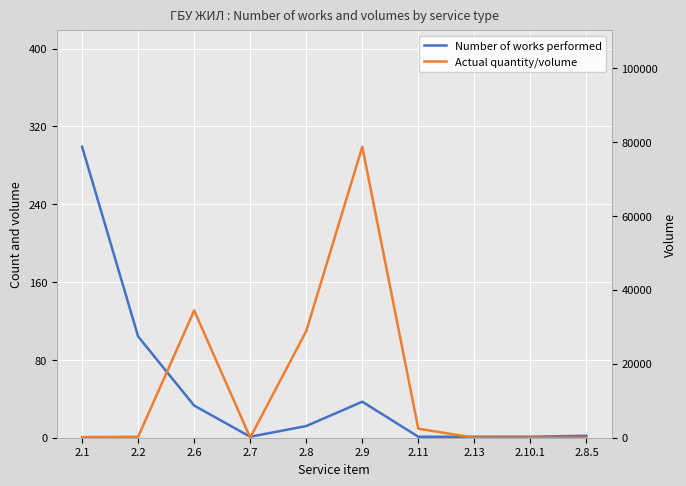

Rank the series by their average value, from lowest to highest.

Number of works performed, Actual quantity/volume